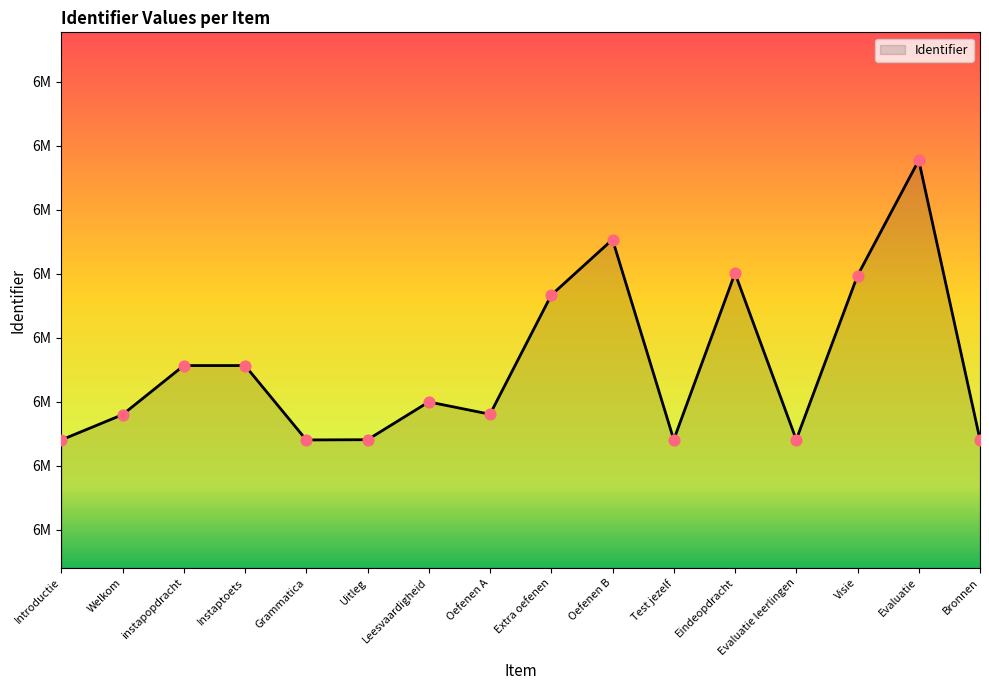

Approximately how many times larger is the value at Oefenen A compared to Uitleg?

1.0